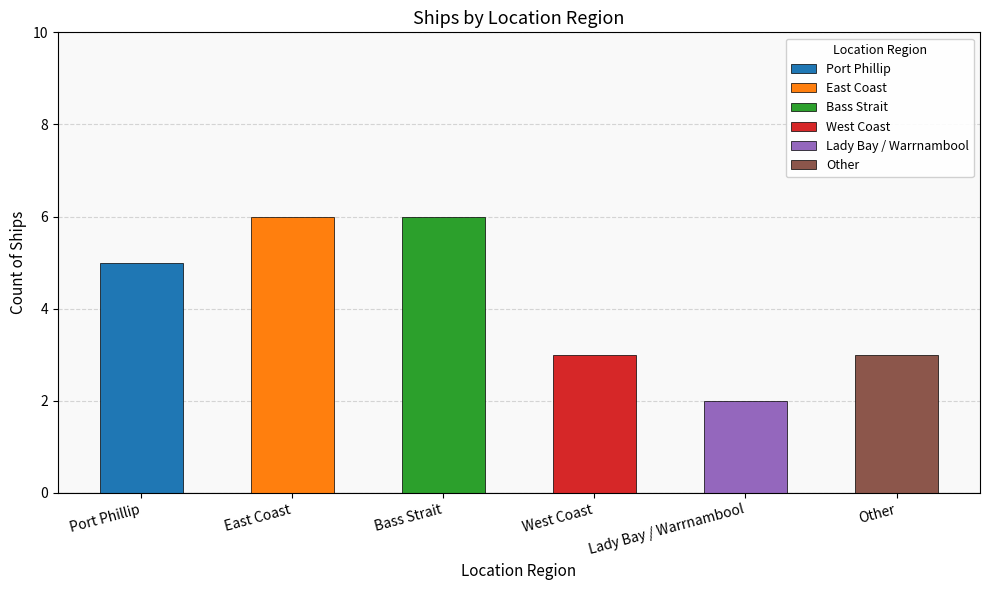

Approximately how many times larger is the value at Port Phillip compared to Bass Strait?

0.8